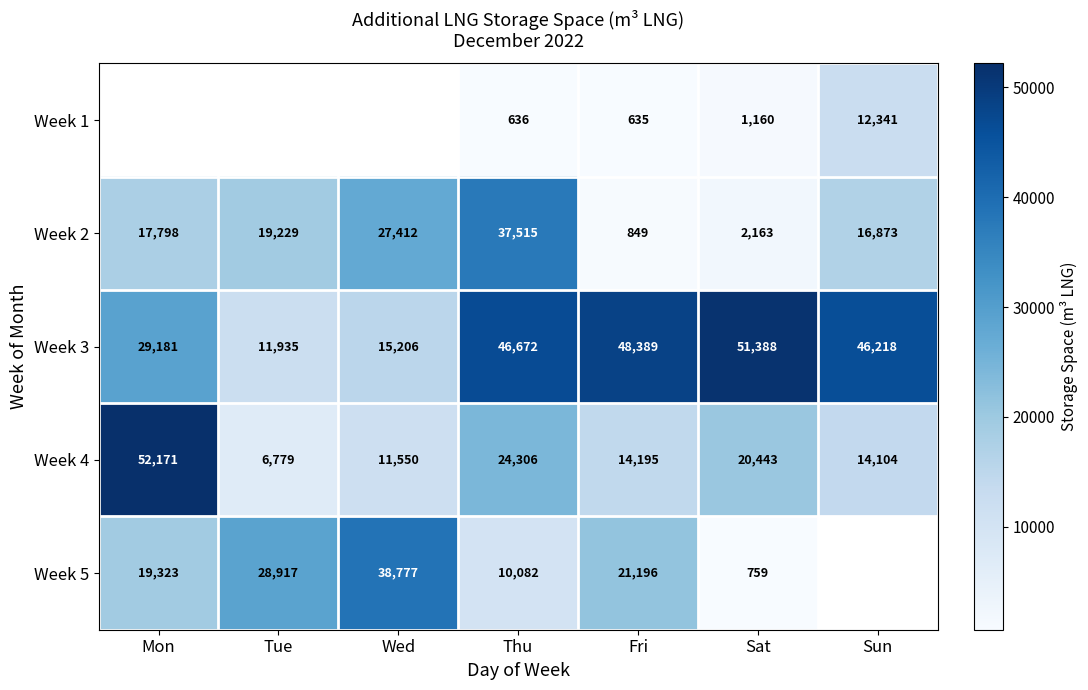

What is the difference between the second highest and minimum values in the Week 4 series?

17527